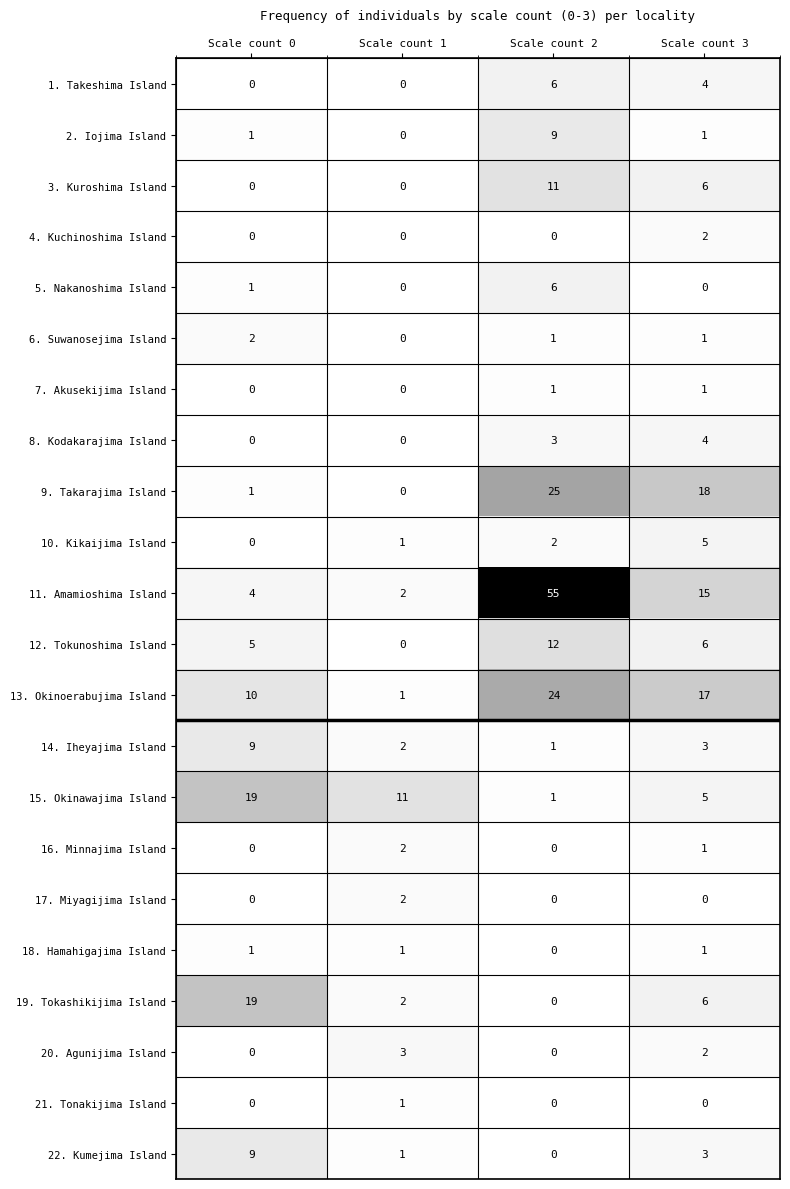

Which series has the largest total across all categories?

11. Amamioshima Island